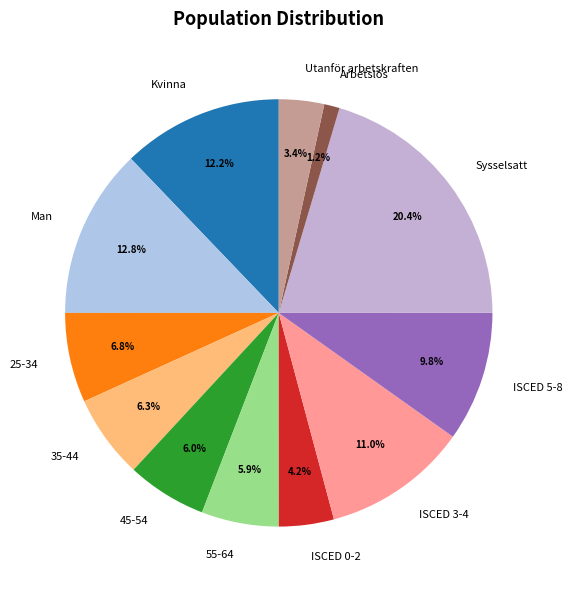

Is there any slice that represents more than half of the pie?

No